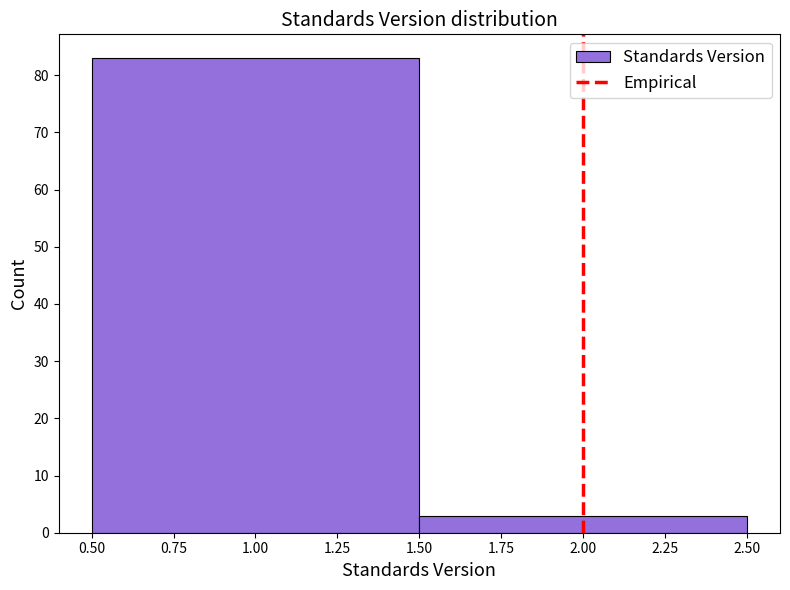

What is the height of the bar covering 1.50 to 2.50 on the x-axis? The values are not printed on the chart, so give them approximately, as read against the axis.

3